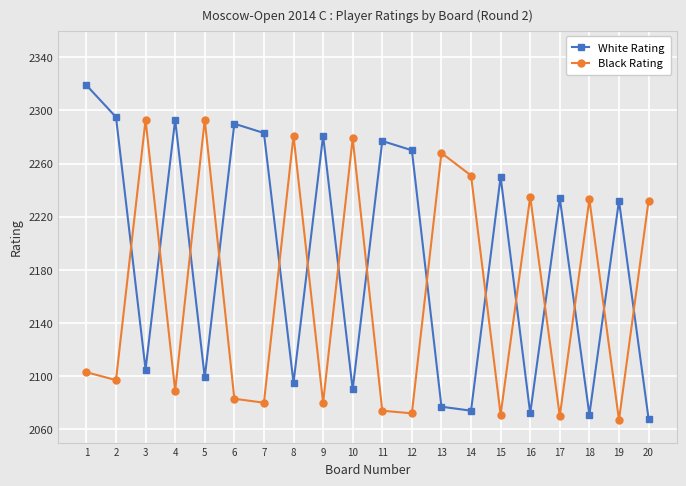

In White Rating, how many points are lower than both neighbors (excluding endpoints)?

7